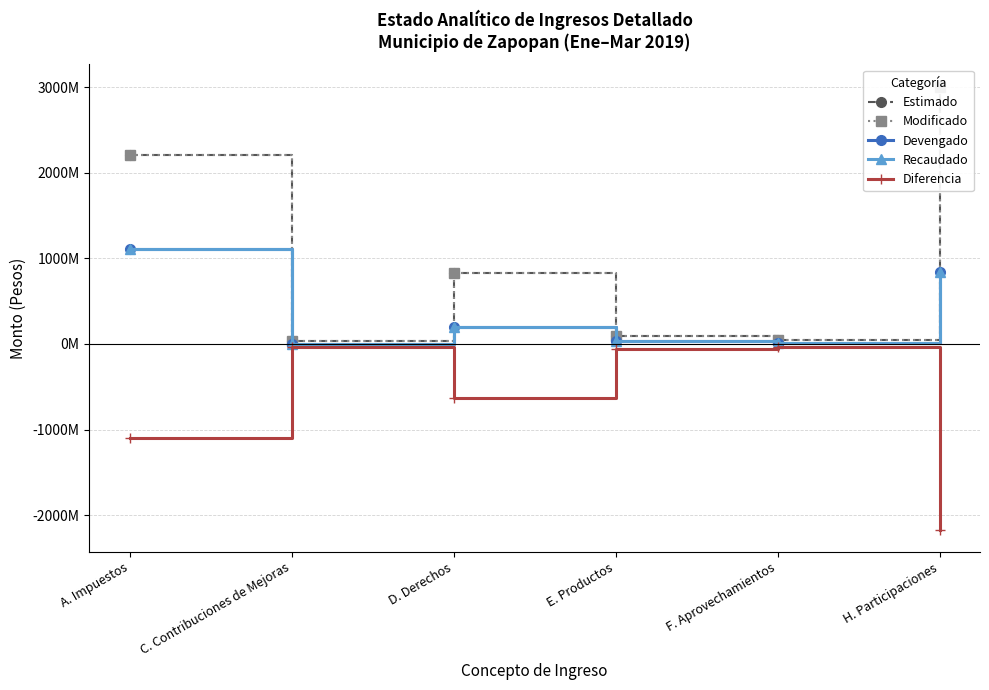

Reading left to right, what are all the values shown in this chart?

Estimado: A. Impuestos=2213635670.0	C. Contribuciones de Mejoras=33440507.0	D. Derechos=830502819.0	E. Productos=87753380.0	F. Aprovechamientos=47652906.0	H. Participaciones=3008648813.0
Modificado: A. Impuestos=2213635670.0	C. Contribuciones de Mejoras=33440507.0	D. Derechos=830502819.0	E. Productos=87753380.0	F. Aprovechamientos=47652906.0	H. Participaciones=3008648813.0
Devengado: A. Impuestos=1113465190.2	C. Contribuciones de Mejoras=3060155.0	D. Derechos=202874380.1	E. Productos=31203500.6	F. Aprovechamientos=6951412.8	H. Participaciones=837647898.4
Recaudado: A. Impuestos=1113465190.2	C. Contribuciones de Mejoras=3060155.0	D. Derechos=202874380.1	E. Productos=31203500.6	F. Aprovechamientos=6951412.8	H. Participaciones=837647898.4
Diferencia: A. Impuestos=-1100170479.8	C. Contribuciones de Mejoras=-30380352.0	D. Derechos=-627628438.9	E. Productos=-56549879.4	F. Aprovechamientos=-40701493.2	H. Participaciones=-2171000914.6